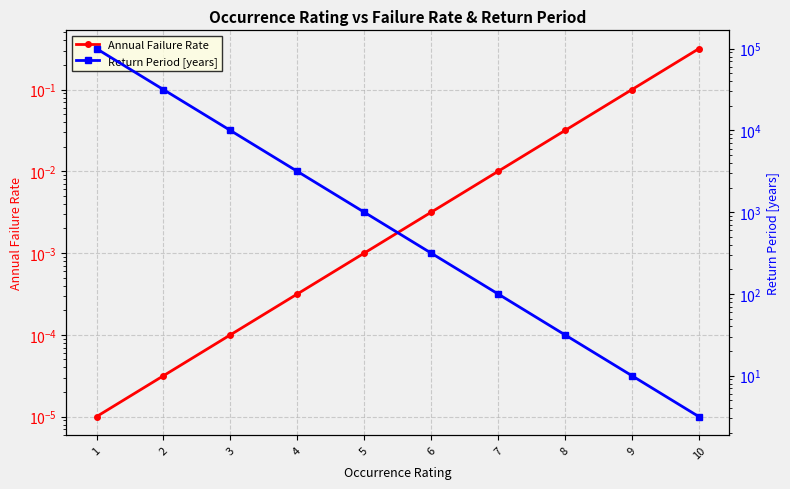

What is the average value of the Return Period [years] series?

14622.1